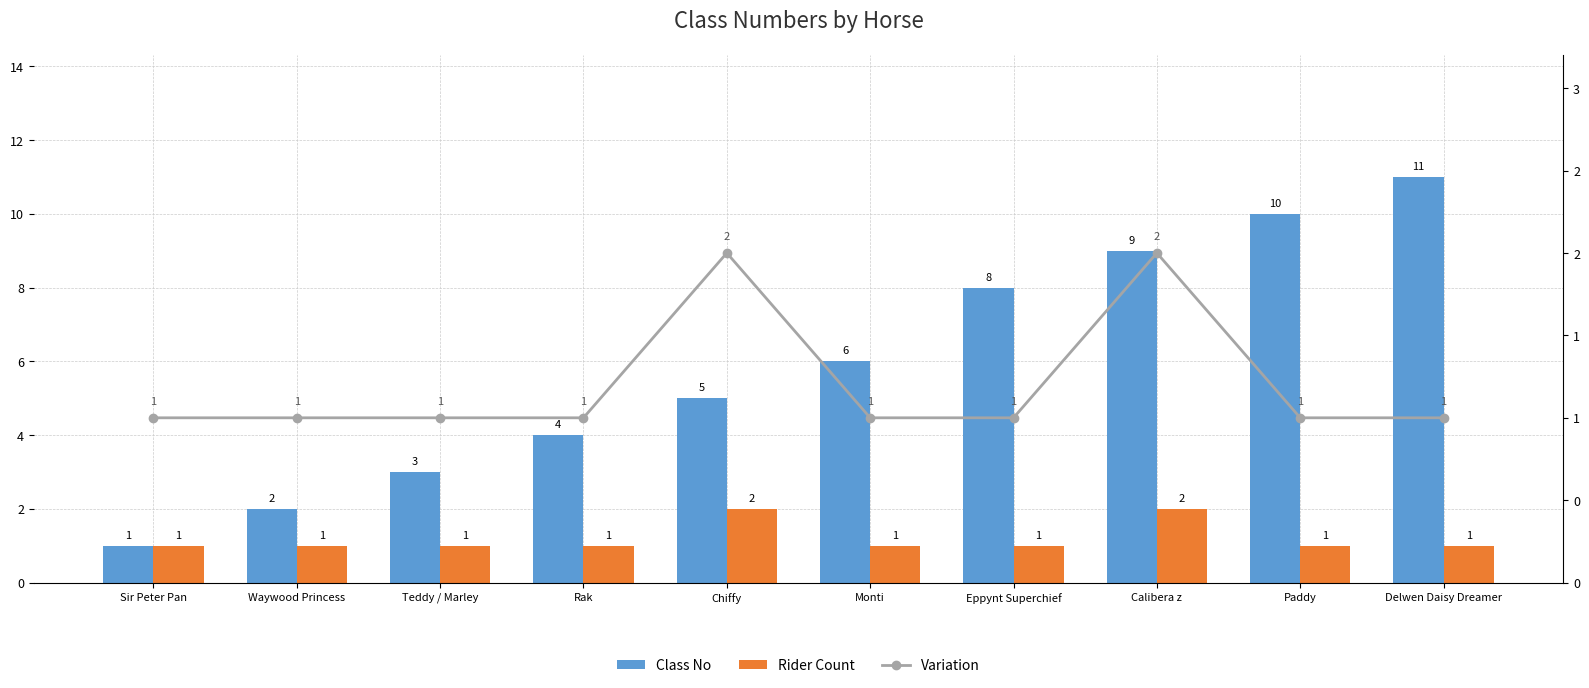

At how many categories does at least one series exceed 7?

4